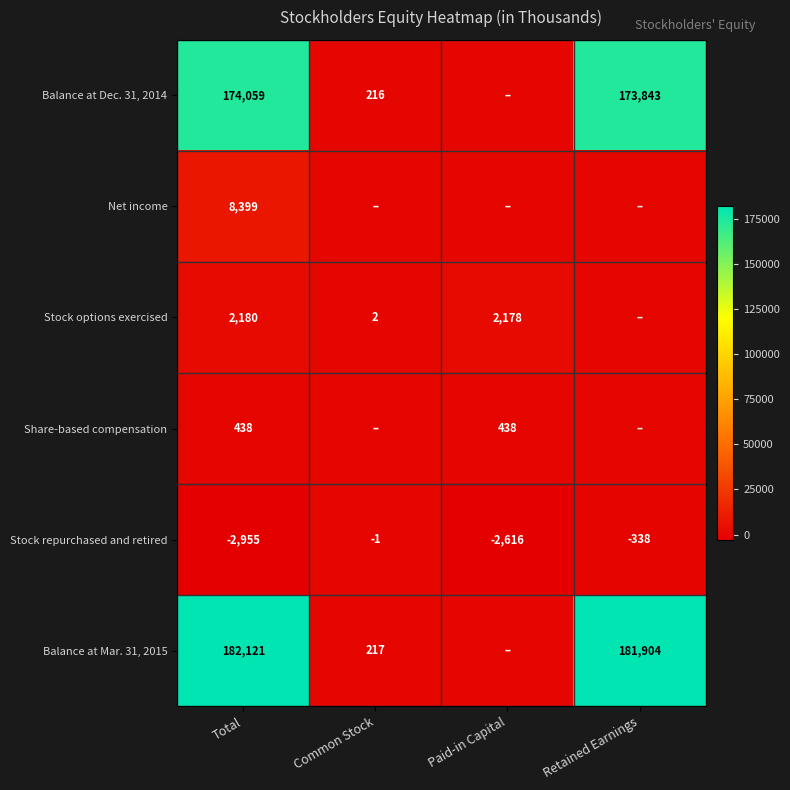

Is the value of Balance at Mar. 31, 2015 at Common Stock greater than the value of Net income at Total?

No